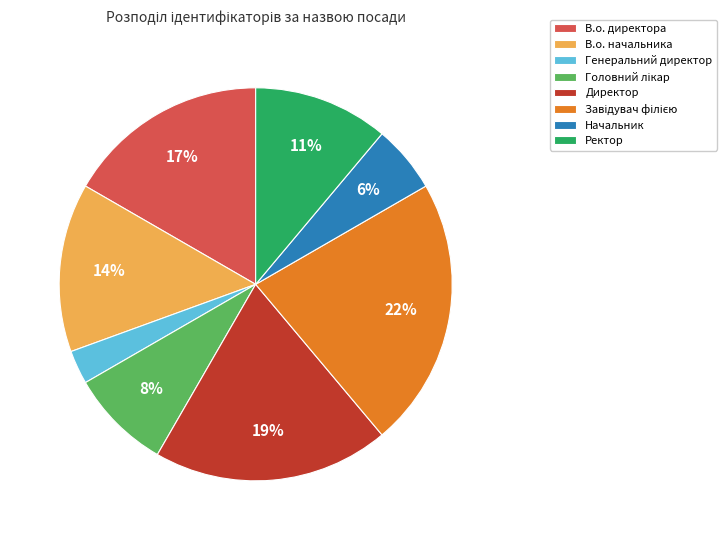

How many slices are in this pie chart?

8